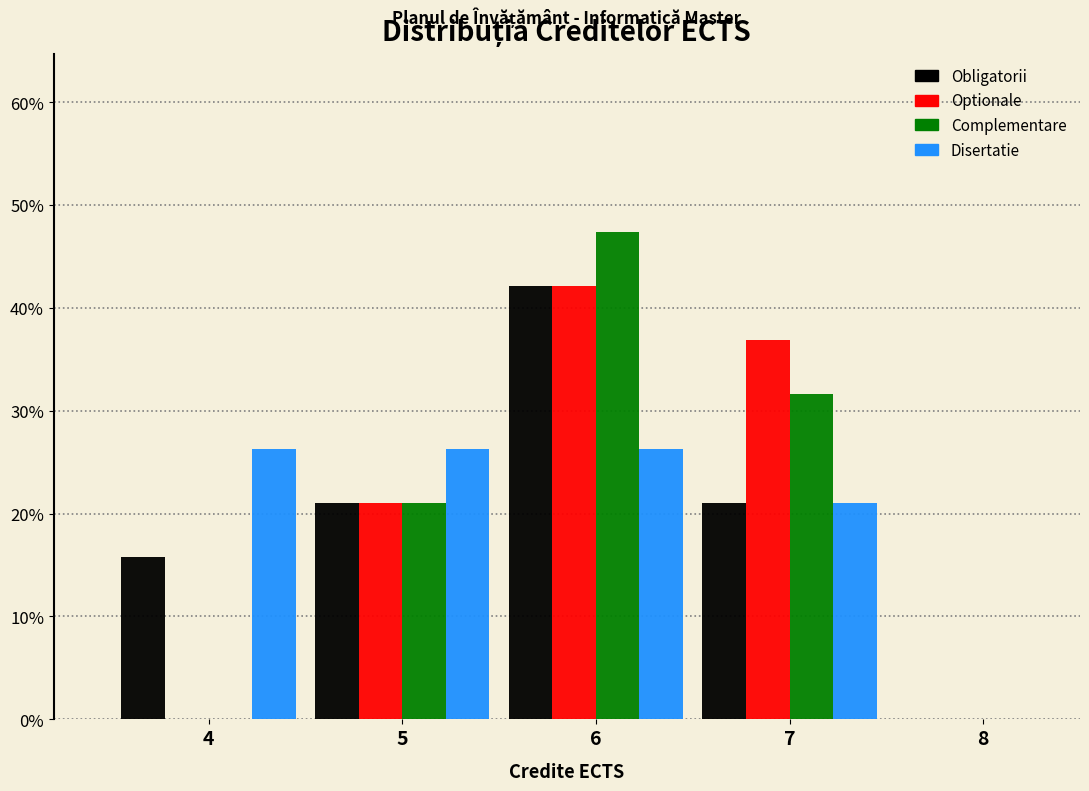

What is the height of the Complementare bar covering 5.5 to 6.5 on the x-axis? The values are not printed on the chart, so give them approximately, as read against the axis.

47